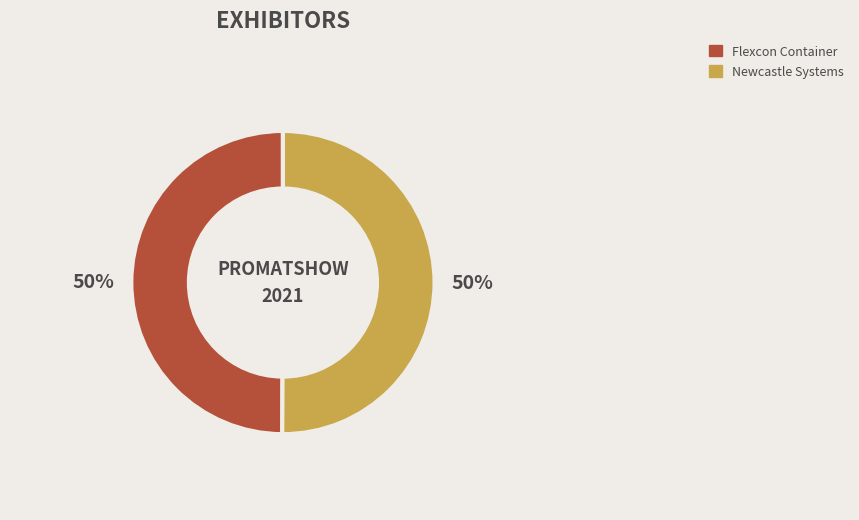

Is the sum of Newcastle Systems and Flexcon Container greater than half?

Yes